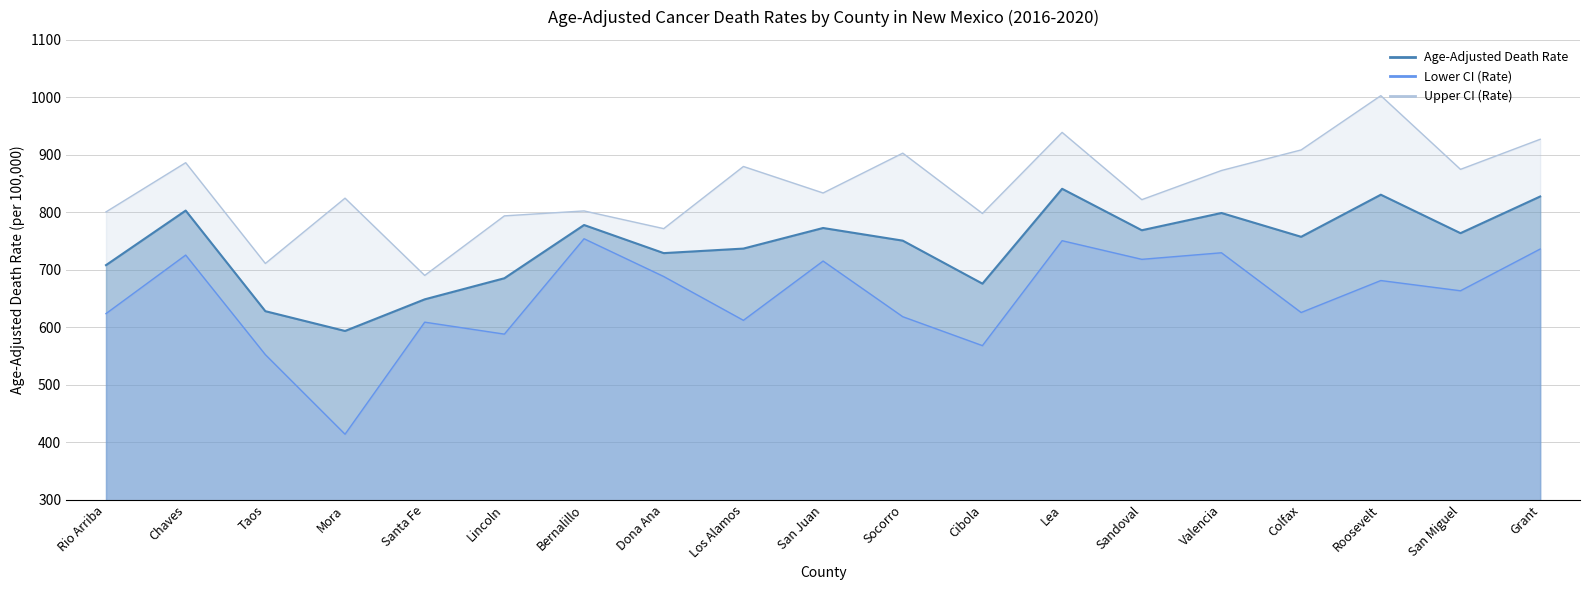

Reading left to right, list all the values displayed in this chart.

Age-Adjusted Death Rate: 708.2	803.1	628.1	593.7	648.7	685.4	778.0	729.1	737.0	772.8	750.8	676.0	841.0	768.9	798.9	757.5	830.7	763.8	827.6
Lower CI (Rate): 623.9	725.7	552.5	414.1	609.0	588.2	754.1	688.4	612.2	715.3	618.5	568.2	750.7	718.3	729.7	625.8	681.4	663.6	736.2
Upper CI (Rate): 800.8	886.4	711.1	824.7	690.3	793.9	802.5	771.7	879.8	833.7	903.0	798.1	939.1	822.1	872.8	908.6	1003.0	874.8	927.1